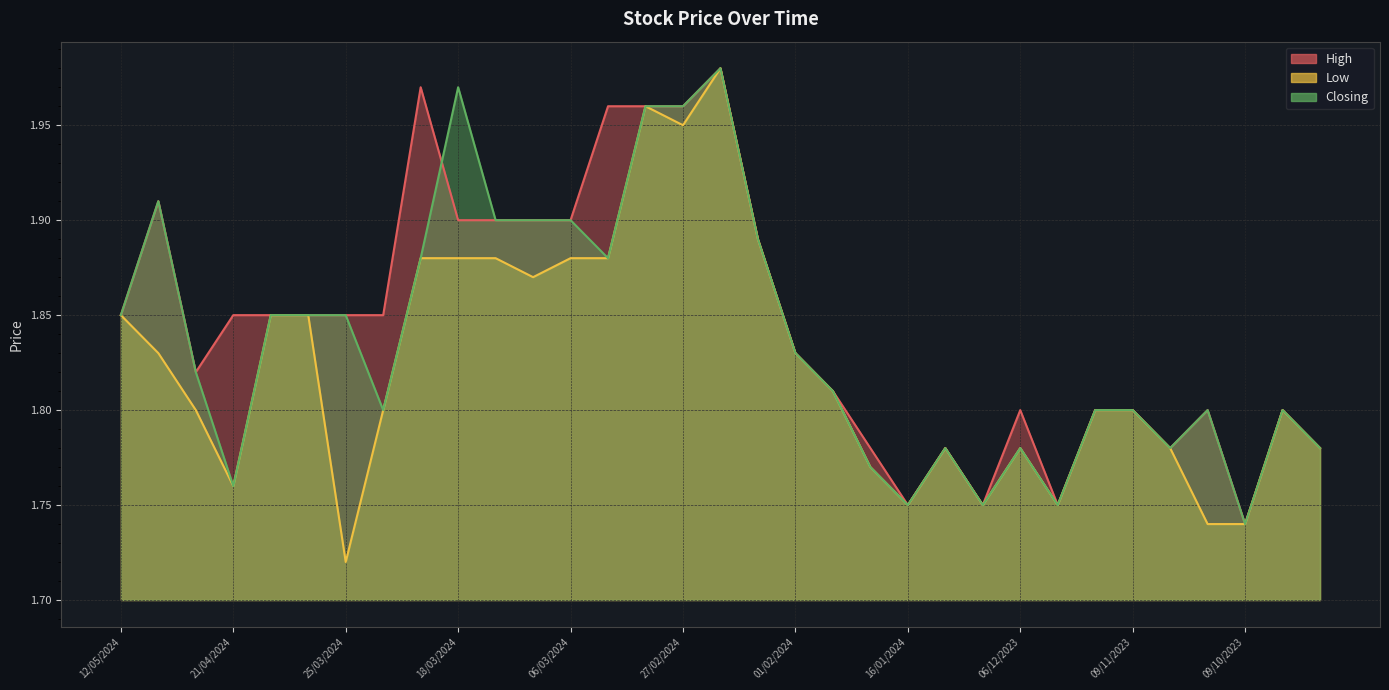

Which series has the widest spread of values?

Low